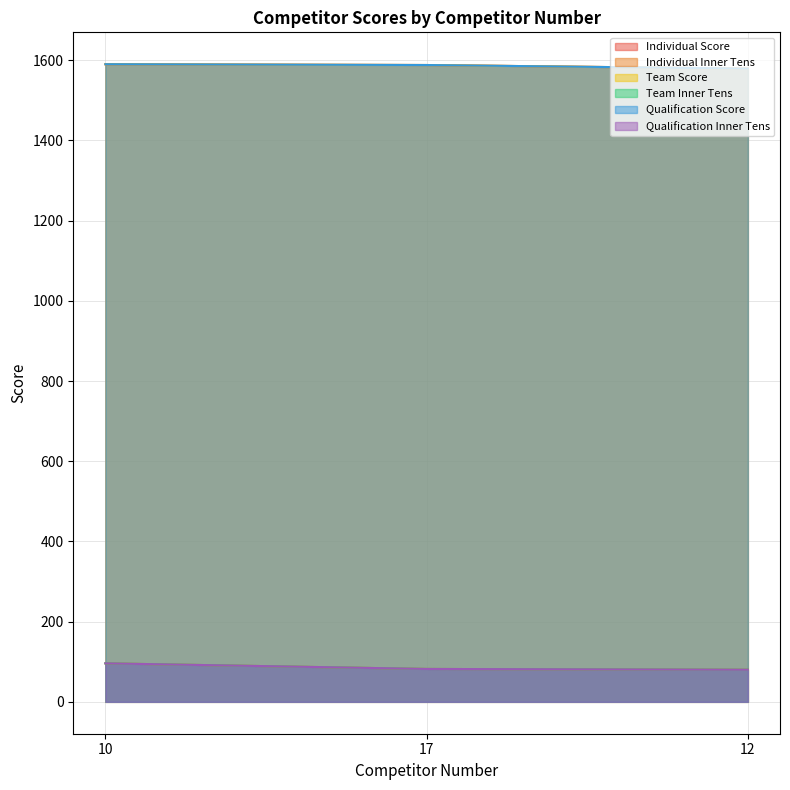

What is the maximum value shown in the chart?

1590